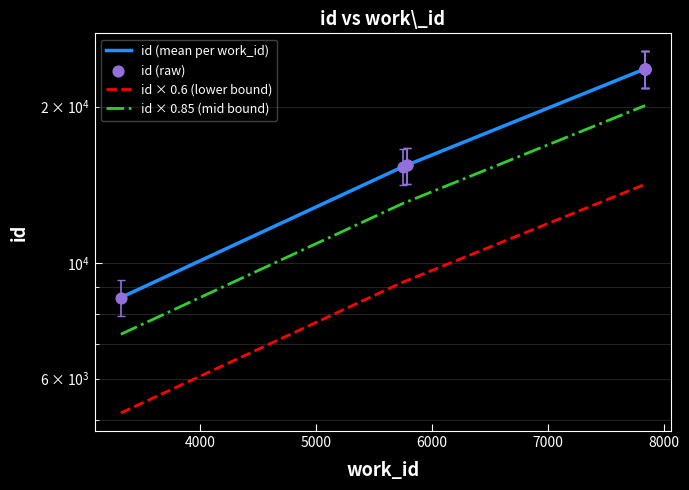

Which has a higher value, 3319 or 7837?

7837